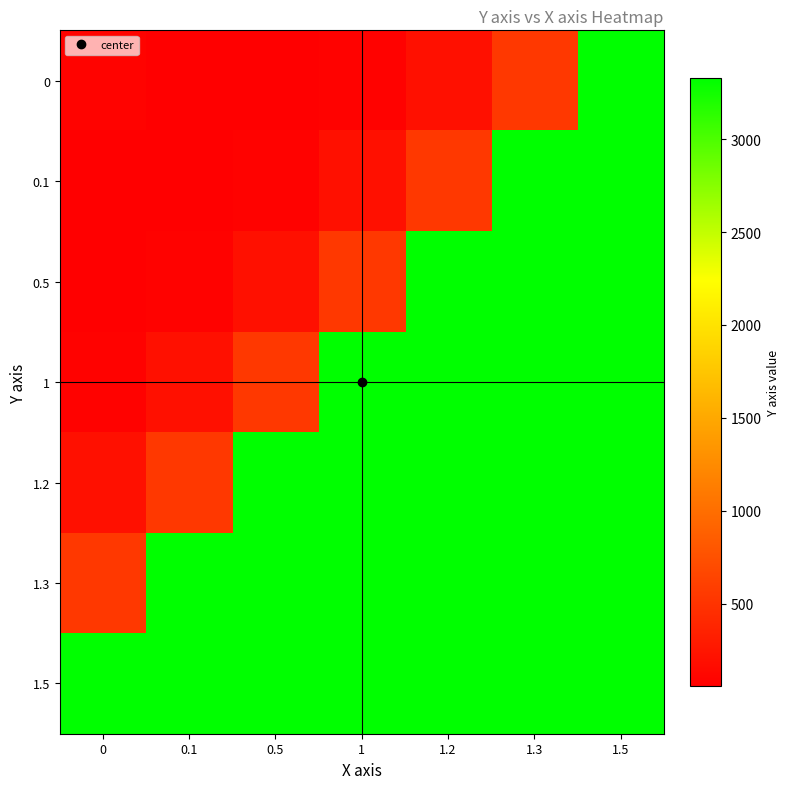

Reading left to right, what are all the values shown in this chart?

0: 0=91.6	0.1=59.4	0.5=56.8	1=76.1	1.2=203.3	1.3=542.4	1.5=3329.5
0.1: 0=59.4	0.1=56.8	0.5=76.1	1=203.3	1.2=542.4	1.3=3329.5	1.5=3329.5
0.5: 0=56.8	0.1=76.1	0.5=203.3	1=542.4	1.2=3329.5	1.3=3329.5	1.5=3329.5
1: 0=76.1	0.1=203.3	0.5=542.4	1=3329.5	1.2=3329.5	1.3=3329.5	1.5=3329.5
1.2: 0=203.3	0.1=542.4	0.5=3329.5	1=3329.5	1.2=3329.5	1.3=3329.5	1.5=3329.5
1.3: 0=542.4	0.1=3329.5	0.5=3329.5	1=3329.5	1.2=3329.5	1.3=3329.5	1.5=3329.5
1.5: 0=3329.5	0.1=3329.5	0.5=3329.5	1=3329.5	1.2=3329.5	1.3=3329.5	1.5=3329.5